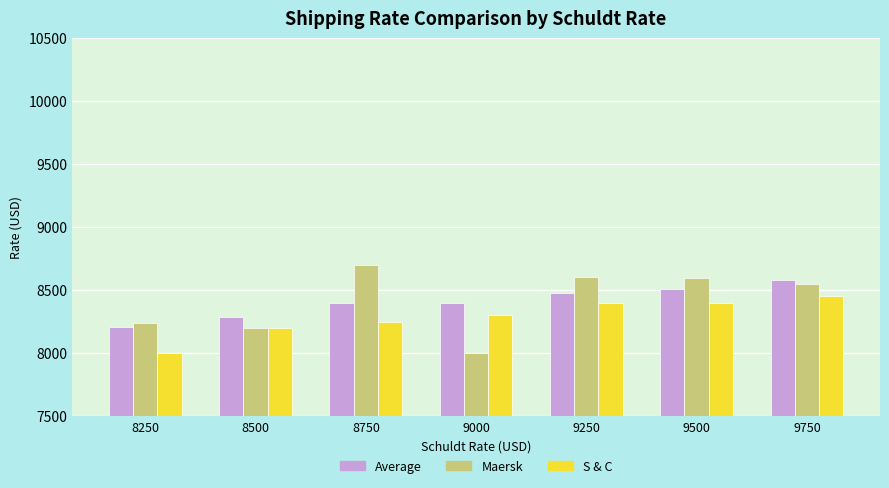

Which label corresponds to the largest value in the chart?

8750